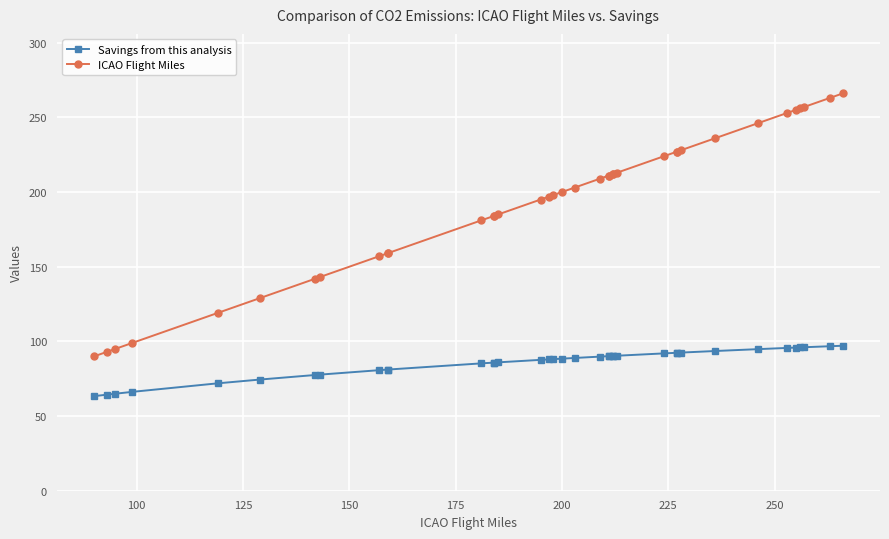

The value of Savings from this analysis at 33 is 127.6. True or false?

False